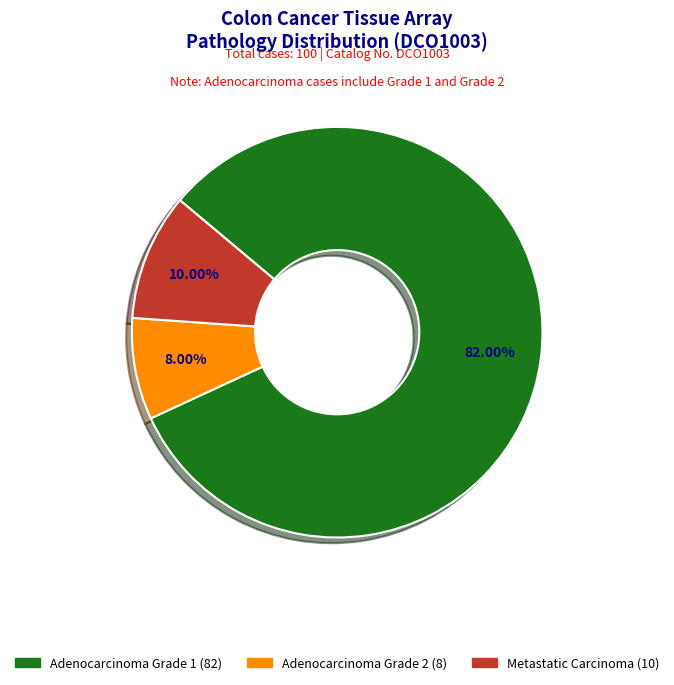

Count the number of slices in the pie.

3